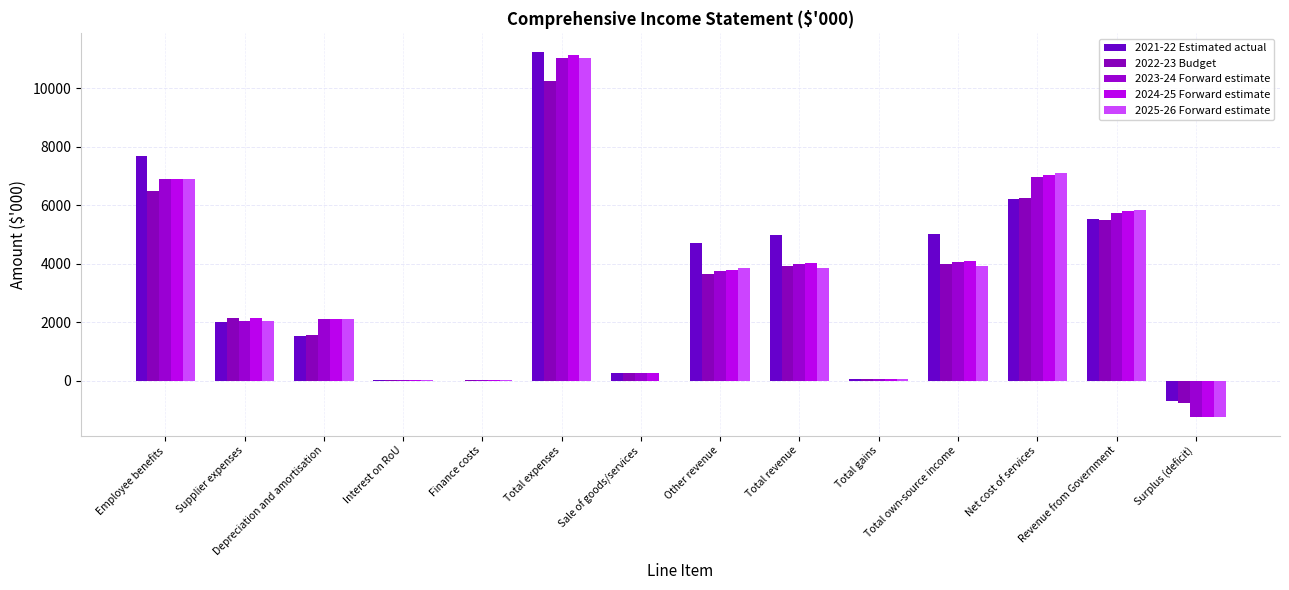

Which category has the highest value across all series?

Total expenses